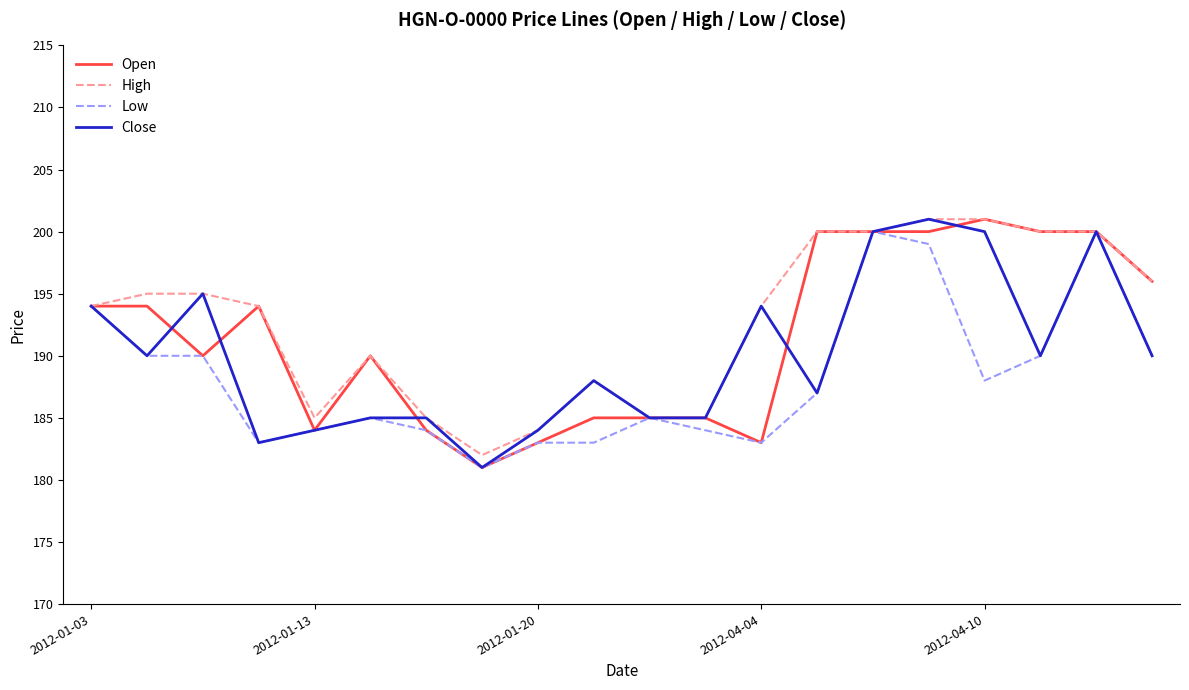

What is the maximum value shown in the chart?

201